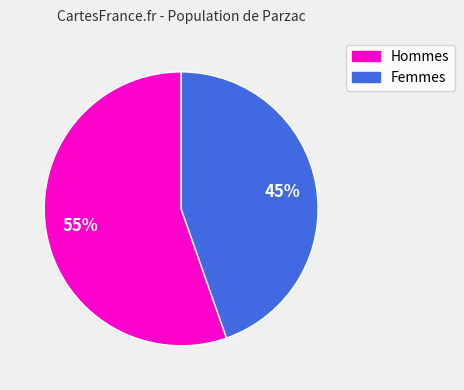

To the nearest percent, what is the average slice percentage?

50%